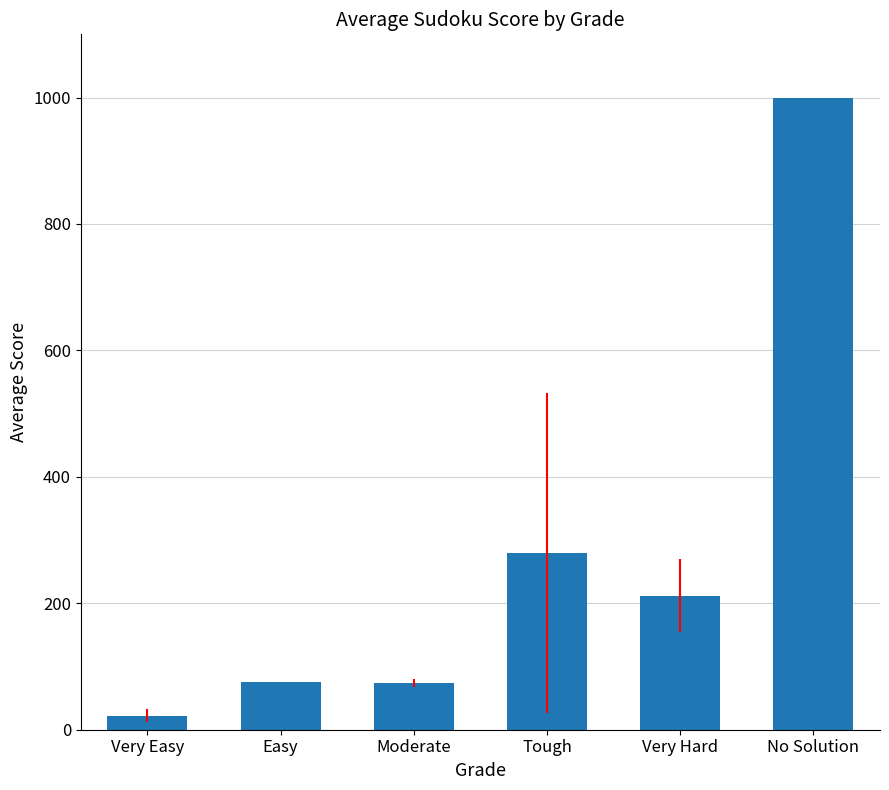

Does the chart contain stacked bars?

No